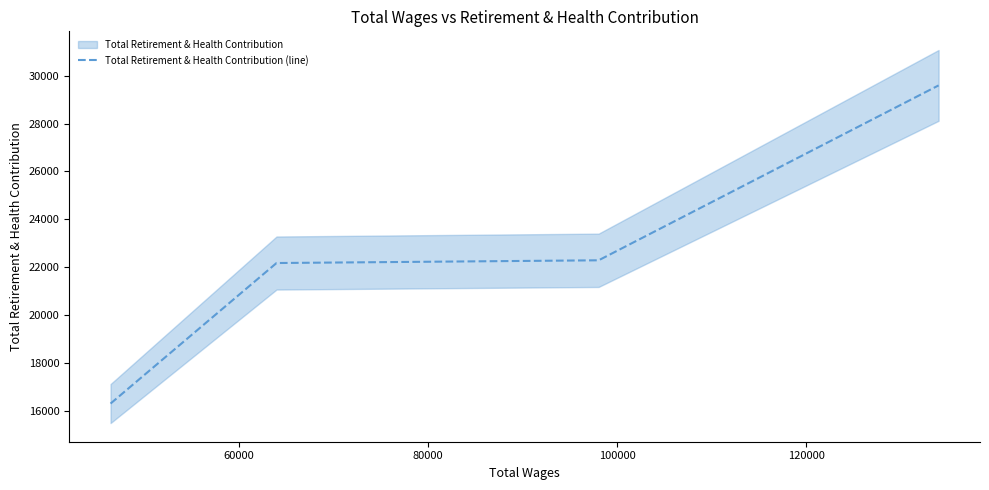

True or false: Total Retirement & Health Contribution (line) has more than 2 points higher than both neighbors.

False